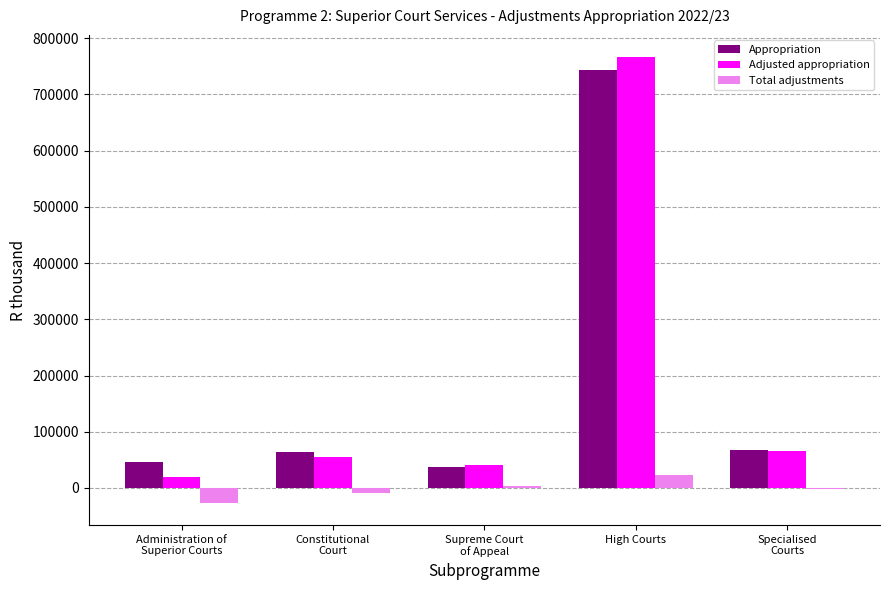

Which label corresponds to the largest value in the chart?

High Courts